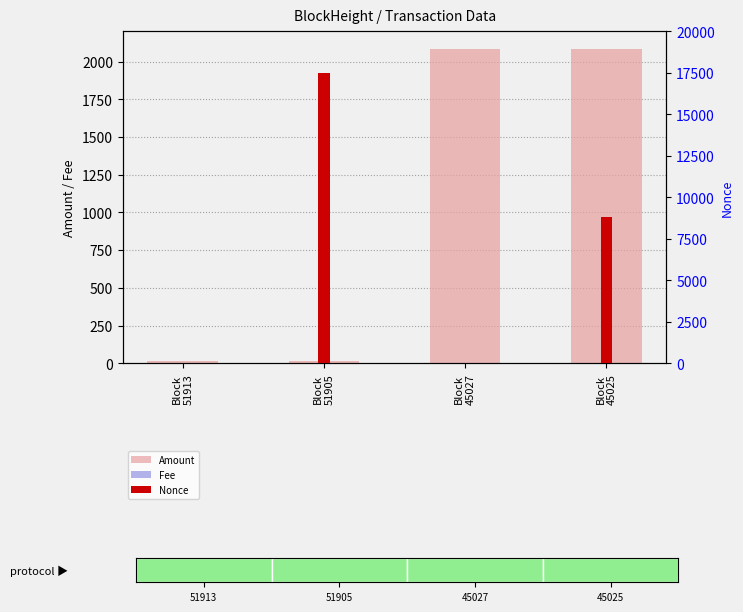

At which label is Amount closest to 1048?

Block
51905